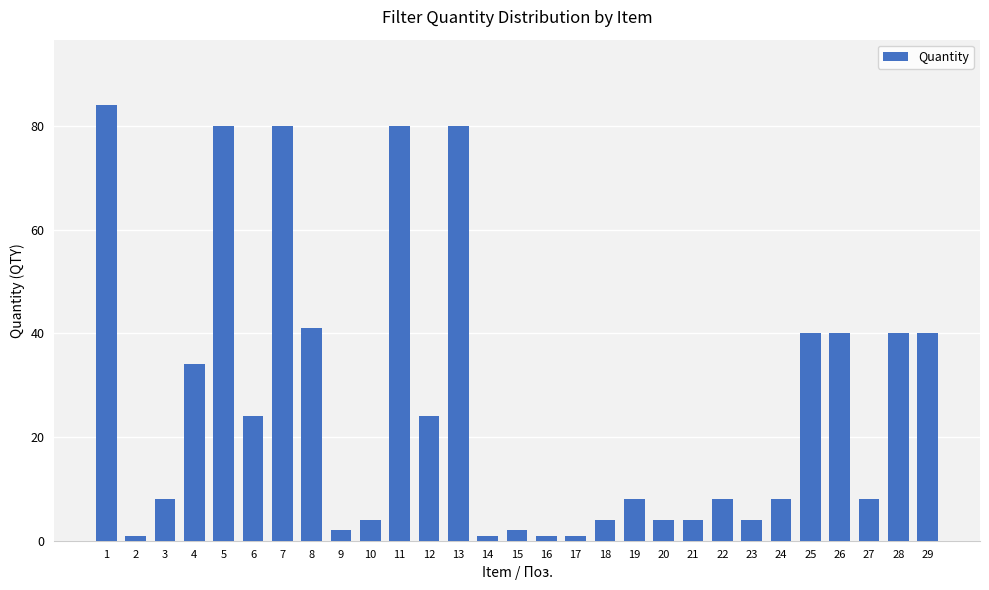

The chart shows a value of 2 at 9. True or false?

True